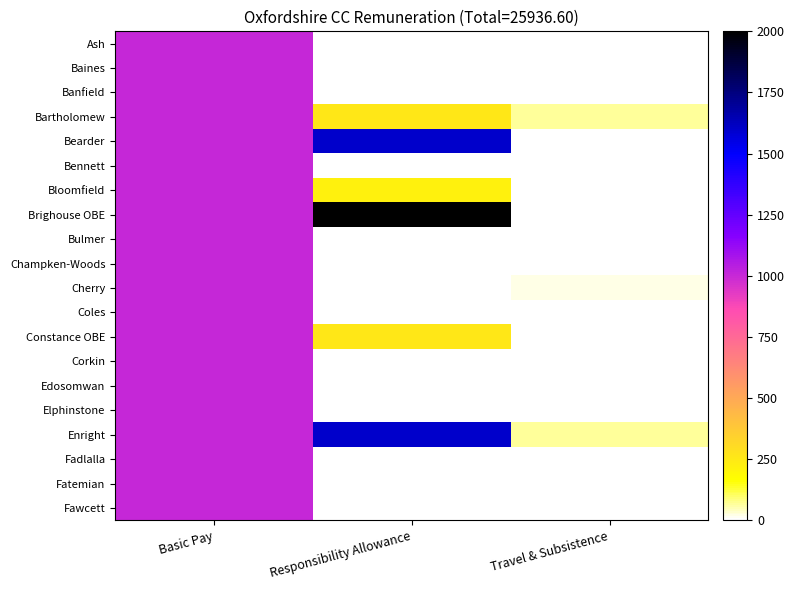

What is the smallest value displayed?

-129.0